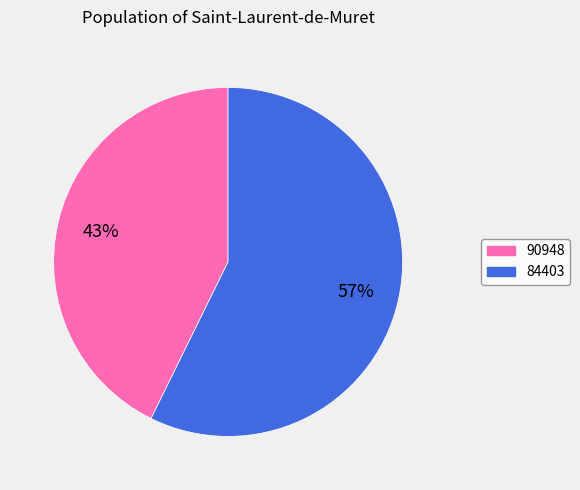

How many segments does this pie chart have?

2